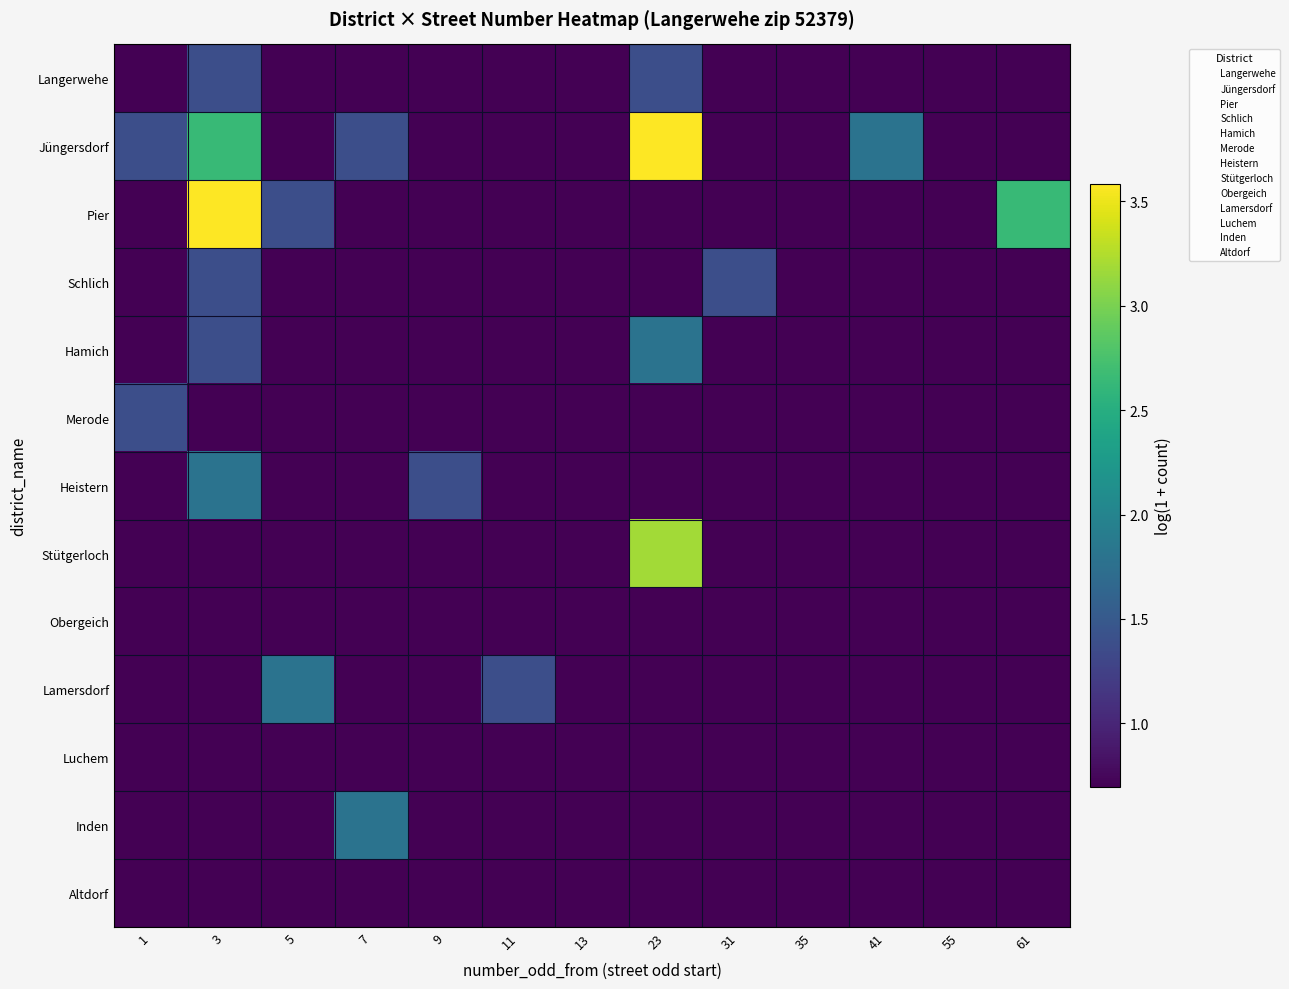

Between 3 and 41, which series saw the biggest shift?

Pier